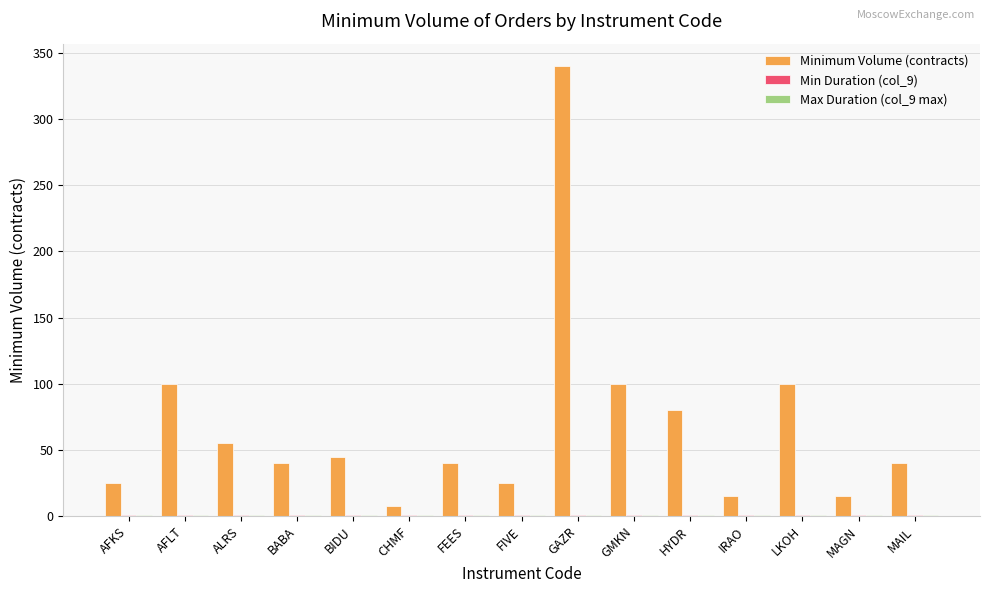

What is the maximum value shown in the chart?

340.0